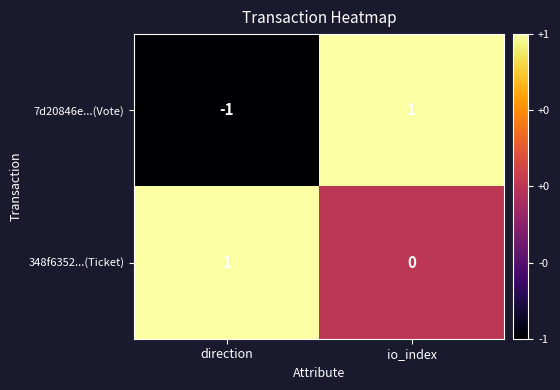

At which label is 7d20846e...(Vote) closest to 0?

direction